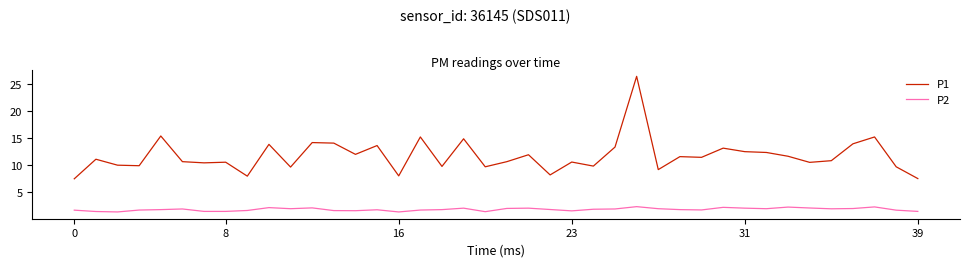

Which series has the widest spread of values?

P1